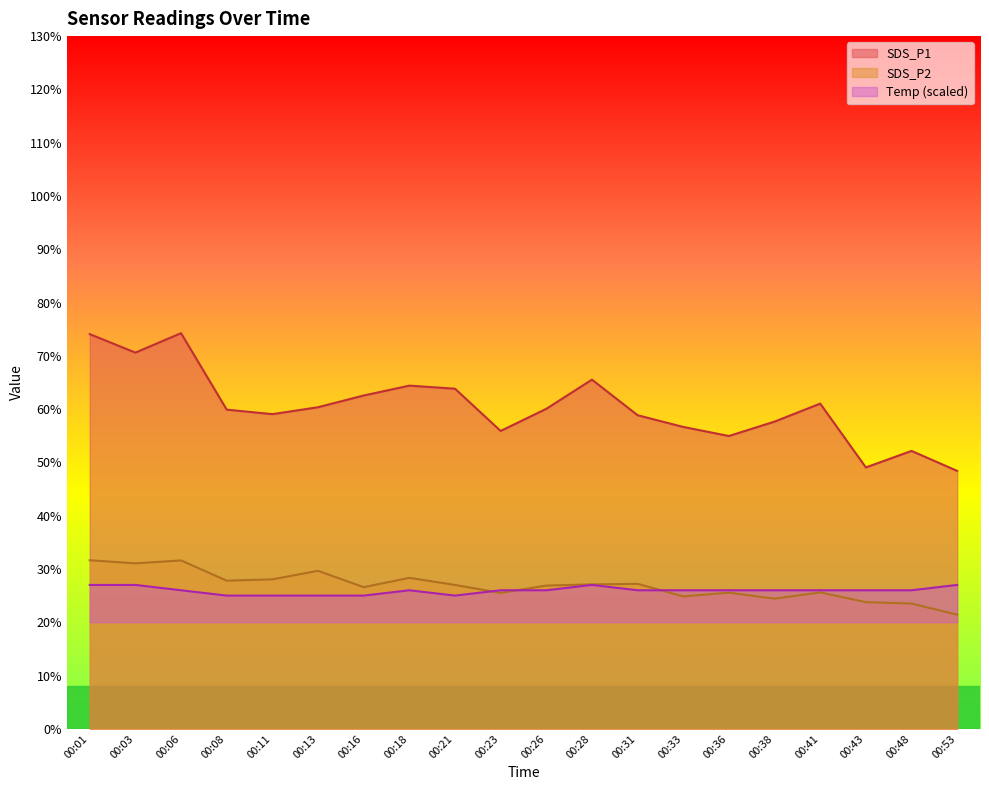

Which series has the largest total across all categories?

SDS_P1